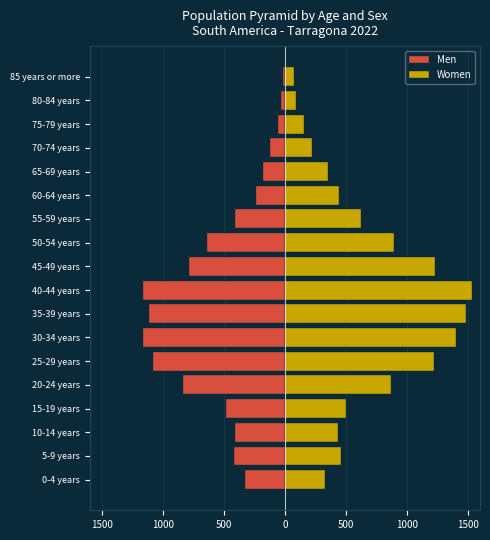

Reading left to right, extract all data points from this chart.

Men: -326	-416	-412	-483	-836	-1084	-1166	-1112	-1167	-786	-637	-411	-234	-183	-123	-56	-31	-17
Women: 326	456	436	499	871	1219	1403	1485	1535	1232	894	622	441	356	218	157	87	71